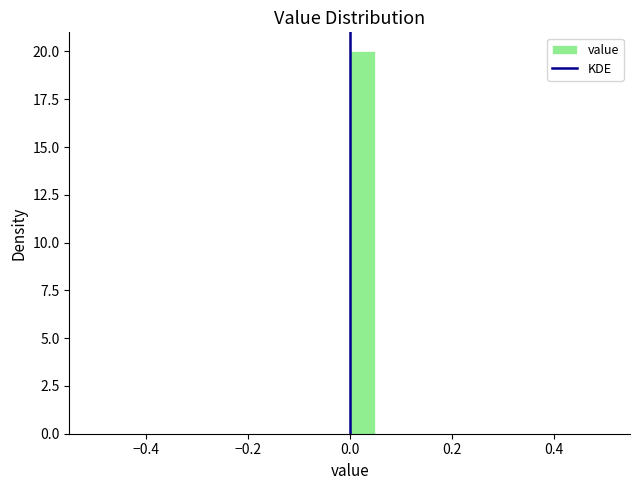

Read against the x-axis, roughly where is the centre of the tallest bar?

0.02